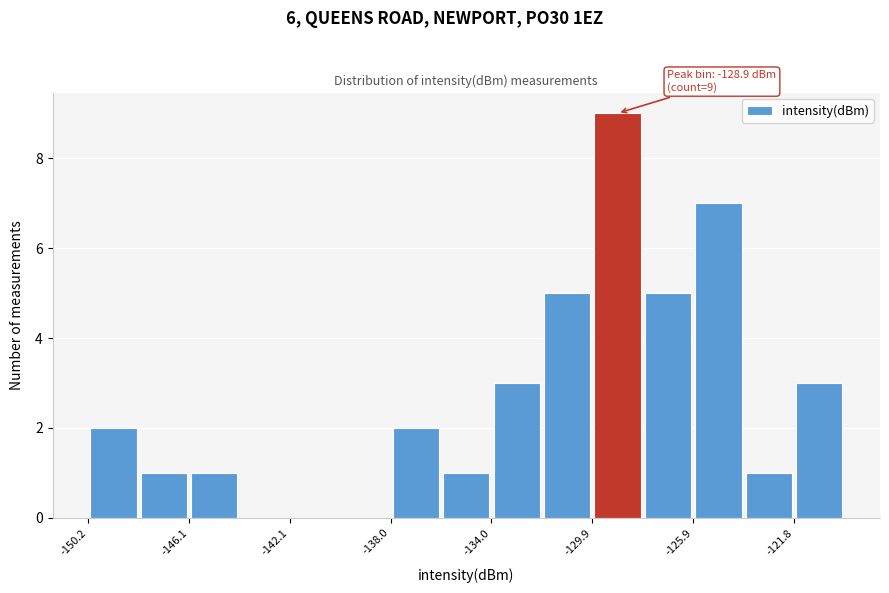

Over which range of the x-axis is the bar tallest?

-130 to -128